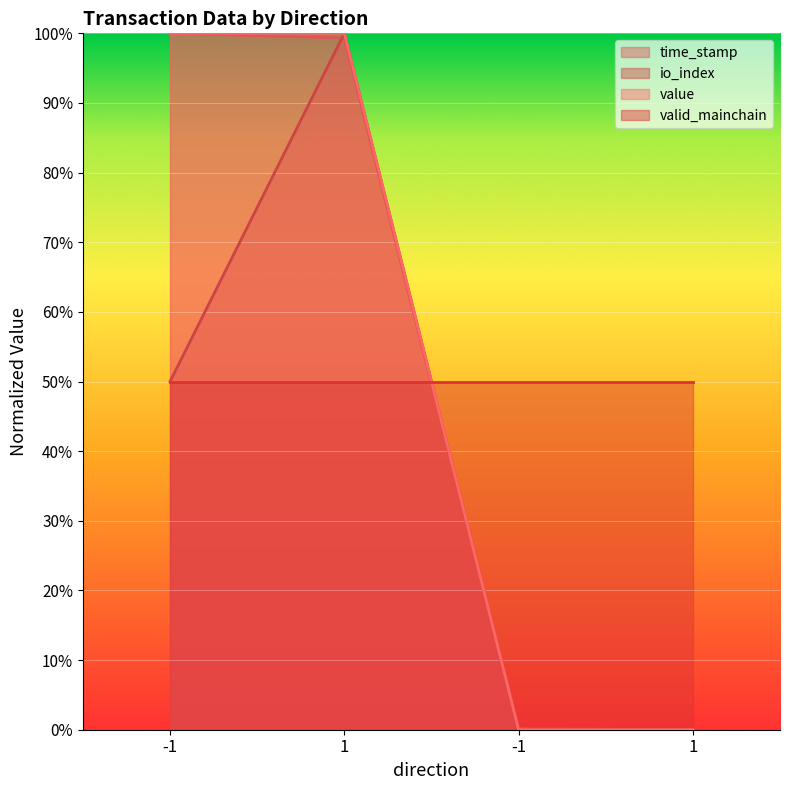

Which series has the largest total across all categories?

value